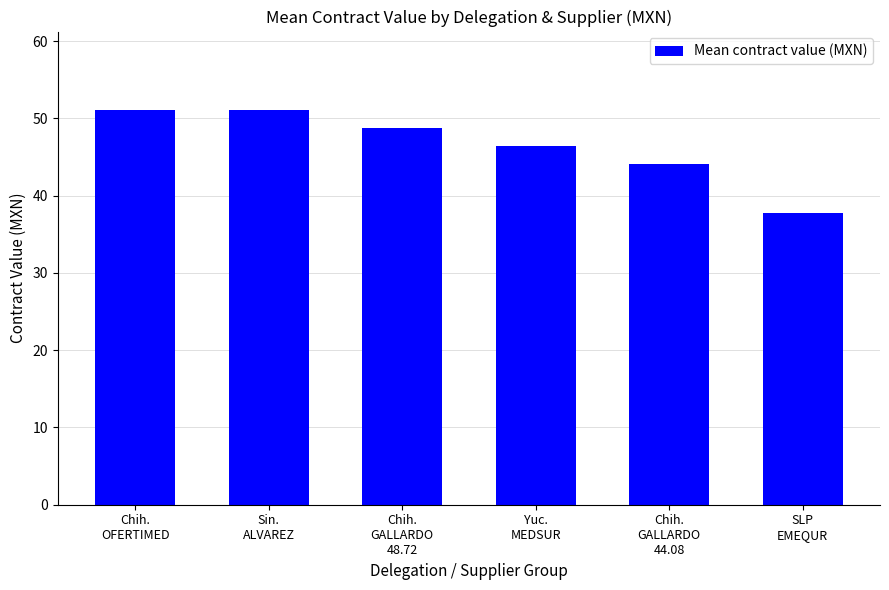

The chart shows a value of 44.1 at Chih.
GALLARDO
44.08. True or false?

True